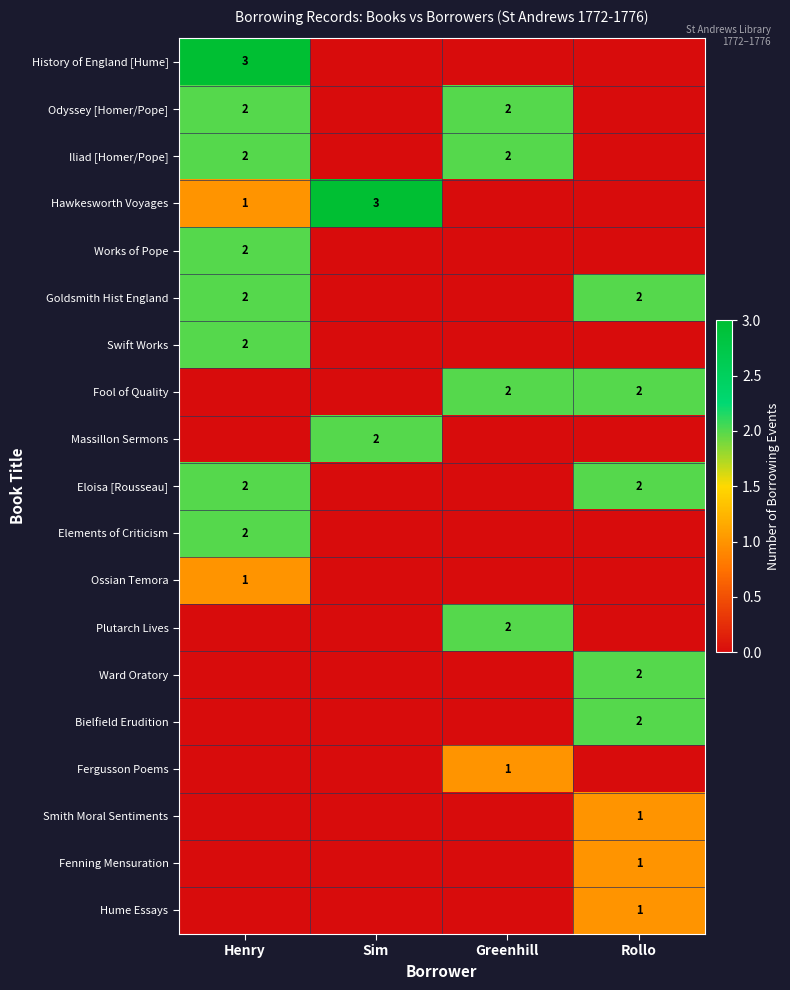

The value of Odyssey [Homer/Pope] at Henry is 1. True or false?

False